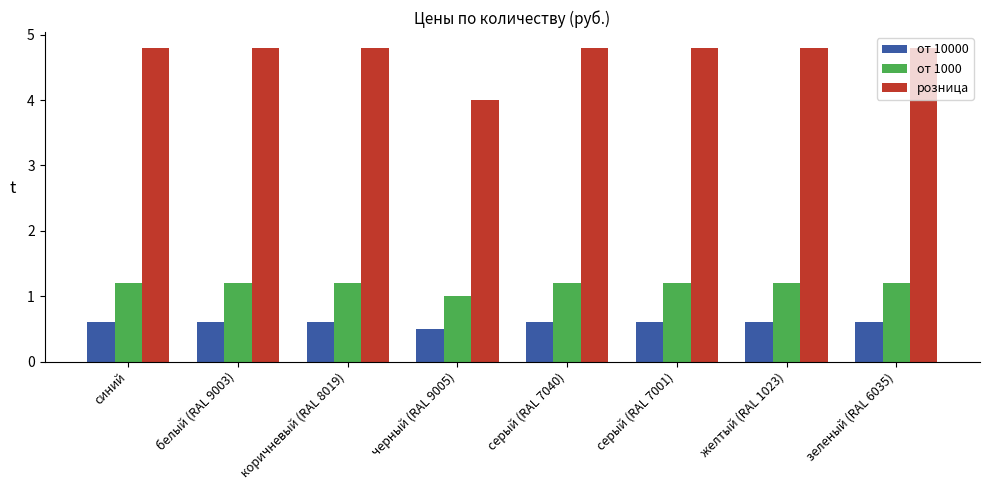

What is the spread (max minus min) of values at желтый (RAL 1023)?

4.2